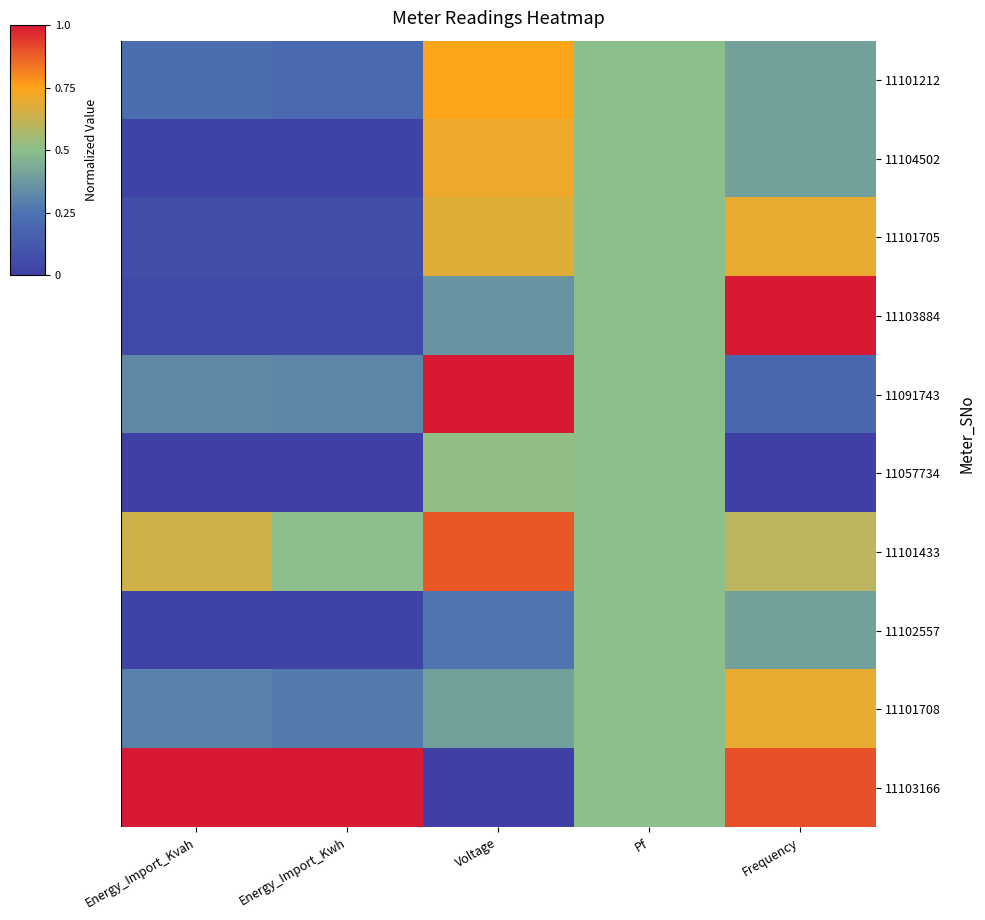

What is the difference between the highest and lowest values at Voltage?

1.0